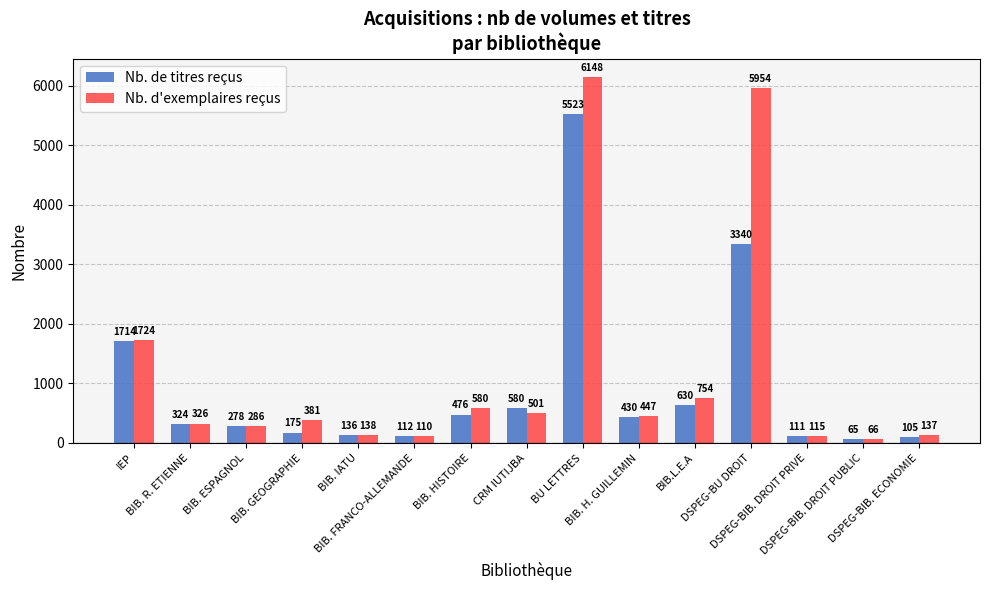

Reading left to right, transcribe all the data shown in this chart.

Nb. de titres reçus: IEP=1714	BIB. R. ETIENNE=324	BIB. ESPAGNOL=278	BIB. GEOGRAPHIE=175	BIB. IATU=136	BIB. FRANCO-ALLEMANDE=112	BIB. HISTOIRE=476	CRM IUTIJBA=580	BU LETTRES=5523	BIB. H. GUILLEMIN=430	BIB.L.E.A=630	DSPEG-BU DROIT=3340	DSPEG-BIB. DROIT PRIVE=111	DSPEG-BIB. DROIT PUBLIC=65	DSPEG-BIB. ECONOMIE=105
Nb. d'exemplaires reçus: IEP=1724	BIB. R. ETIENNE=326	BIB. ESPAGNOL=286	BIB. GEOGRAPHIE=381	BIB. IATU=138	BIB. FRANCO-ALLEMANDE=110	BIB. HISTOIRE=580	CRM IUTIJBA=501	BU LETTRES=6148	BIB. H. GUILLEMIN=447	BIB.L.E.A=754	DSPEG-BU DROIT=5954	DSPEG-BIB. DROIT PRIVE=115	DSPEG-BIB. DROIT PUBLIC=66	DSPEG-BIB. ECONOMIE=137